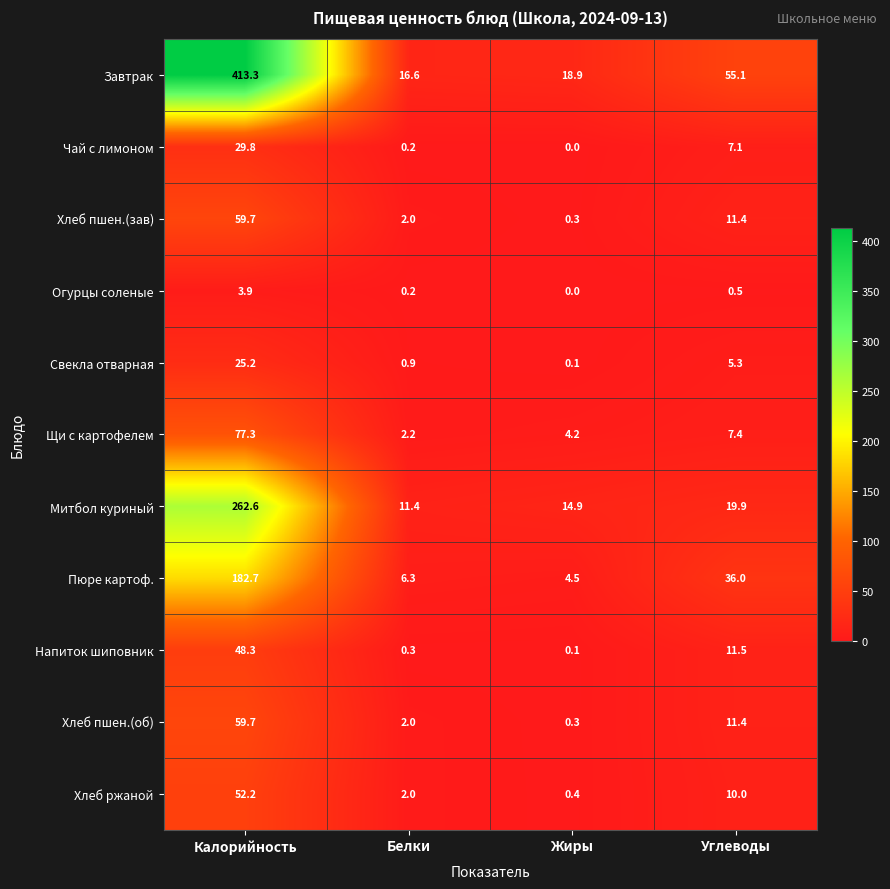

At how many categories does at least one series exceed 259?

1